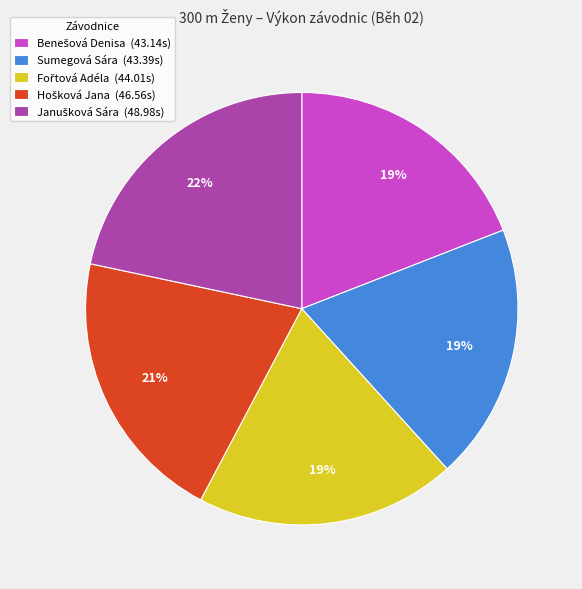

Is there a majority slice in this chart?

No